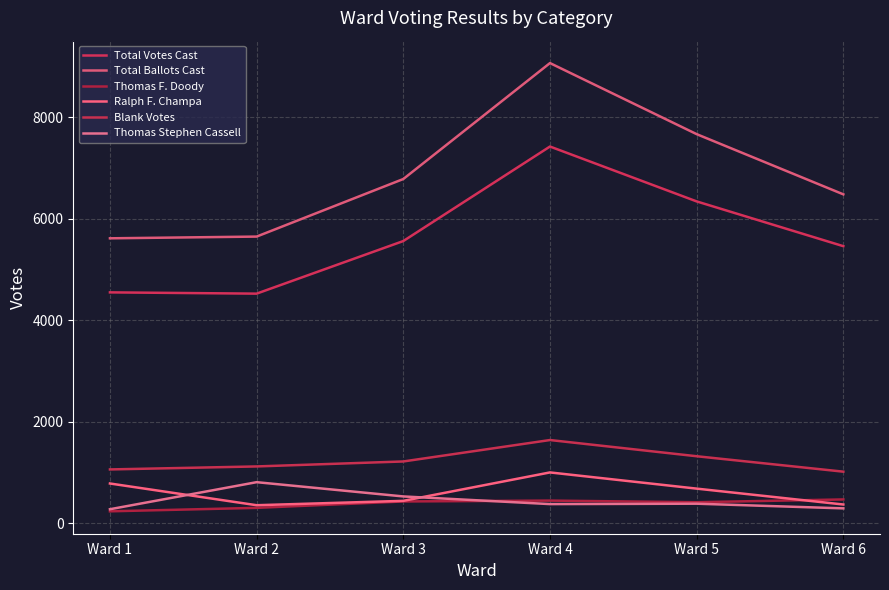

What is the average value of the Blank Votes series?

1234